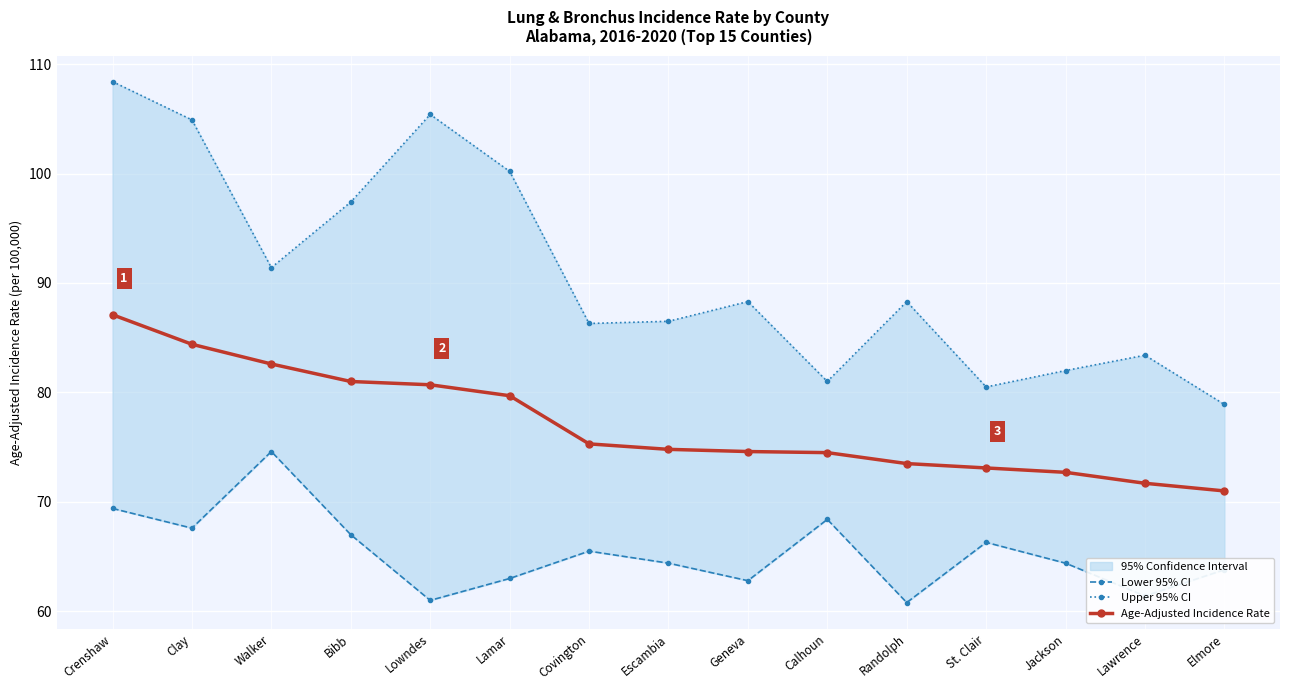

True or false: Lower 95% CI and Age-Adjusted Incidence Rate intersect in this chart.

False